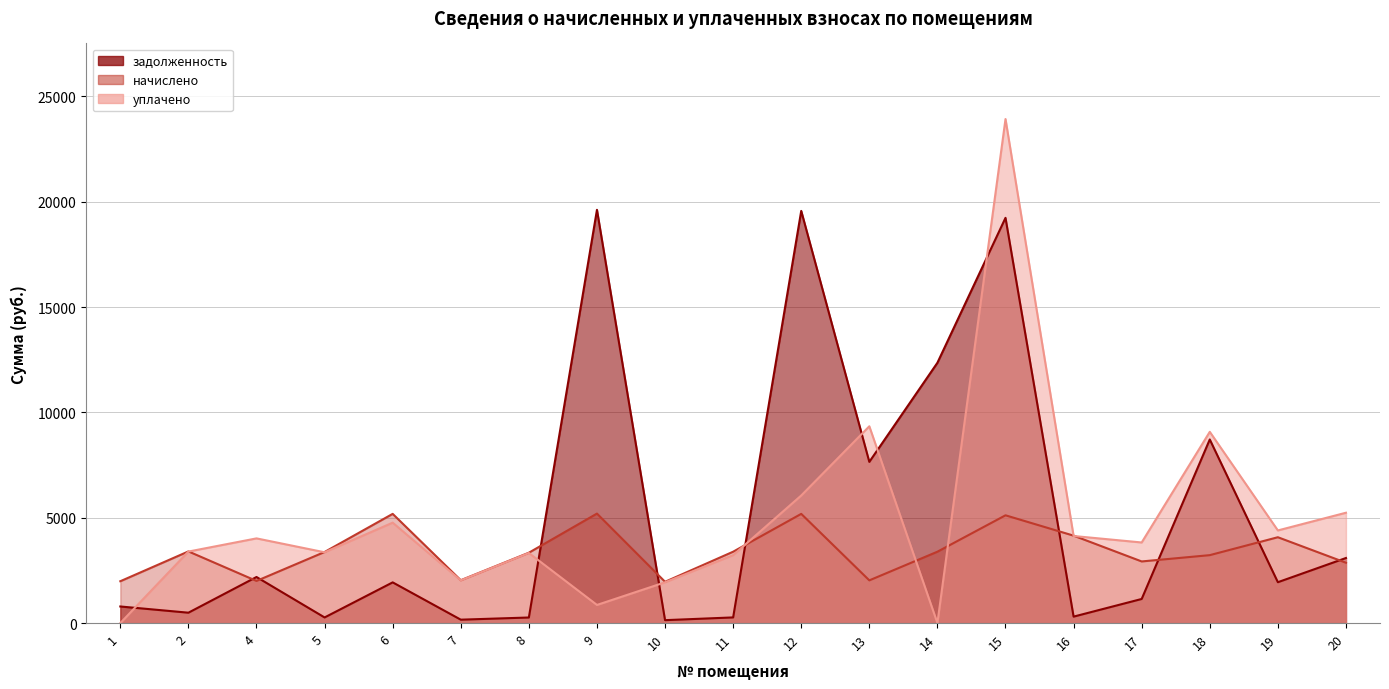

What is the average value of the задолженность series?

5270.2